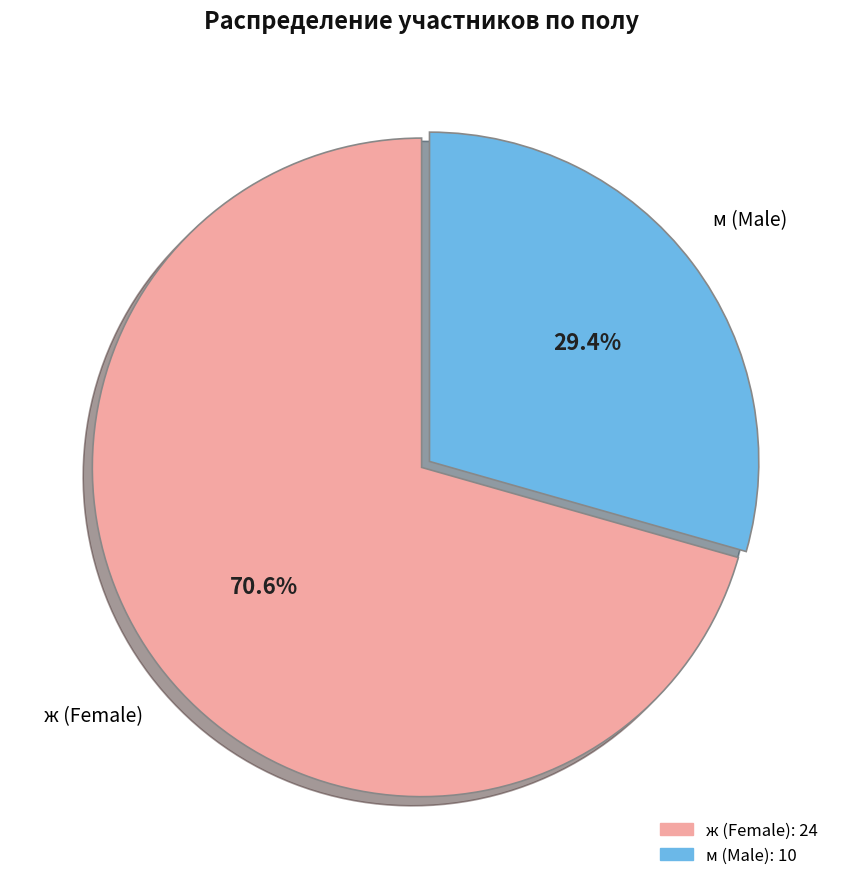

Is there a majority slice in this chart?

Yes